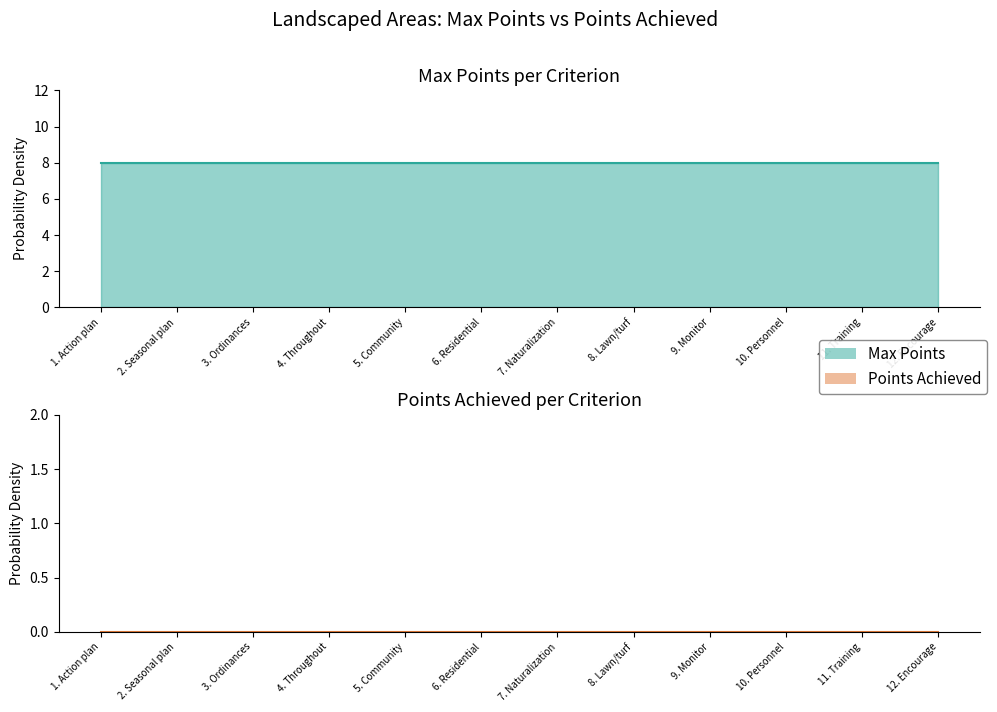

What is the label of the 1st point from the left?

1. Action plan